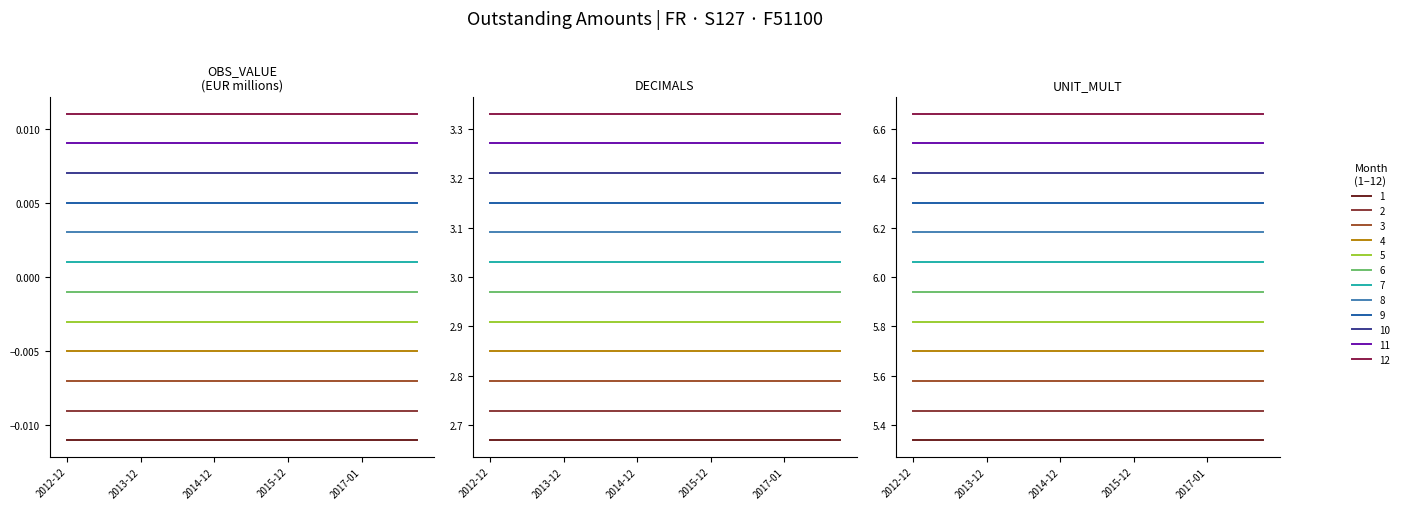

True or false: UNIT_MULT and OBS_VALUE cross at least once.

False